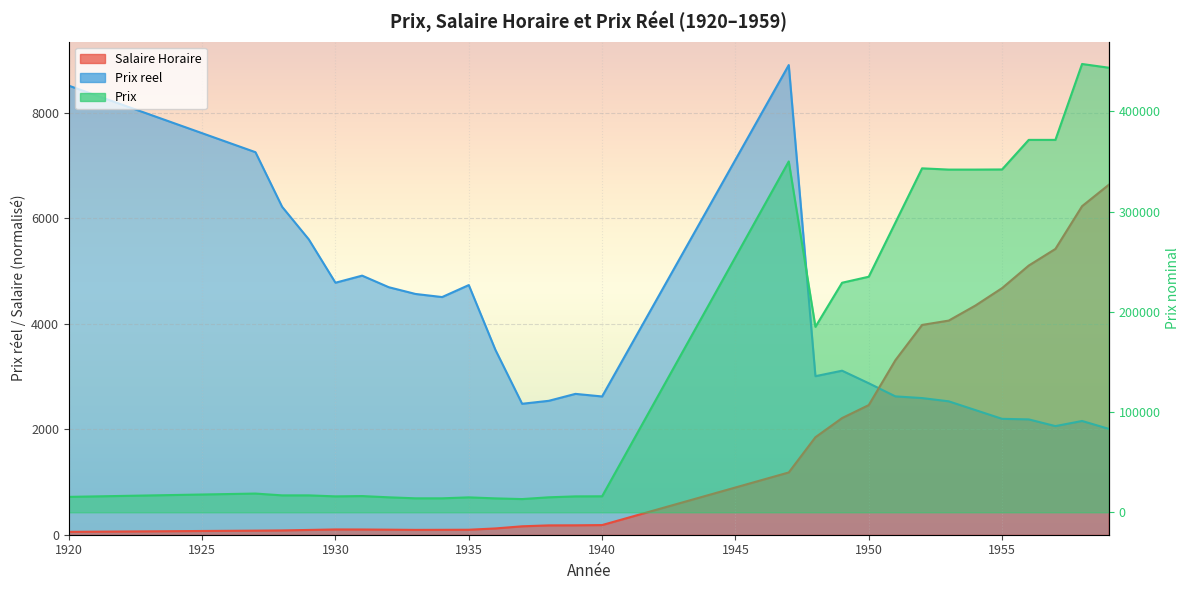

How many lines are shown in the chart?

3